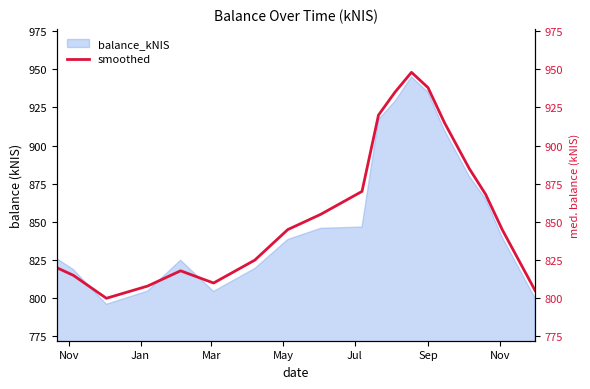

How many values are below 845?

9